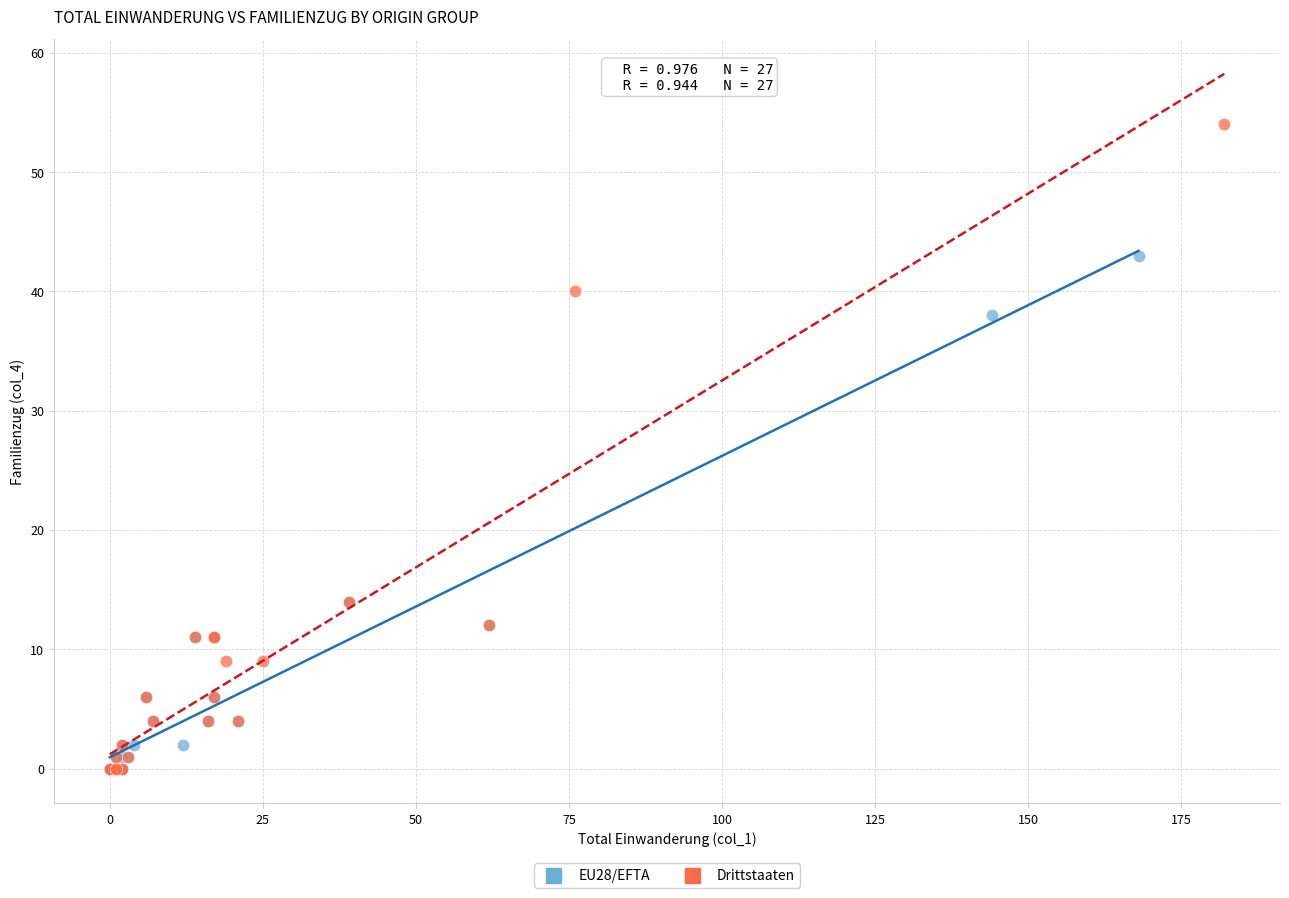

What are all the series names shown in the legend?

EU28/EFTA, Drittstaaten